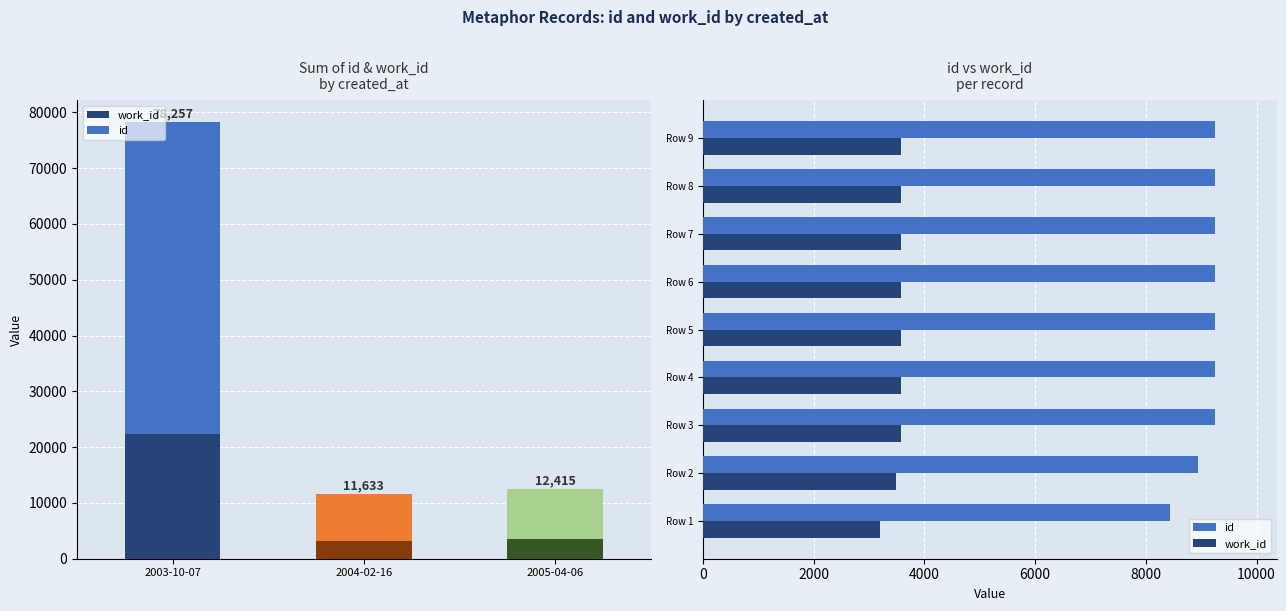

What is the sum of all work_id values?

31683